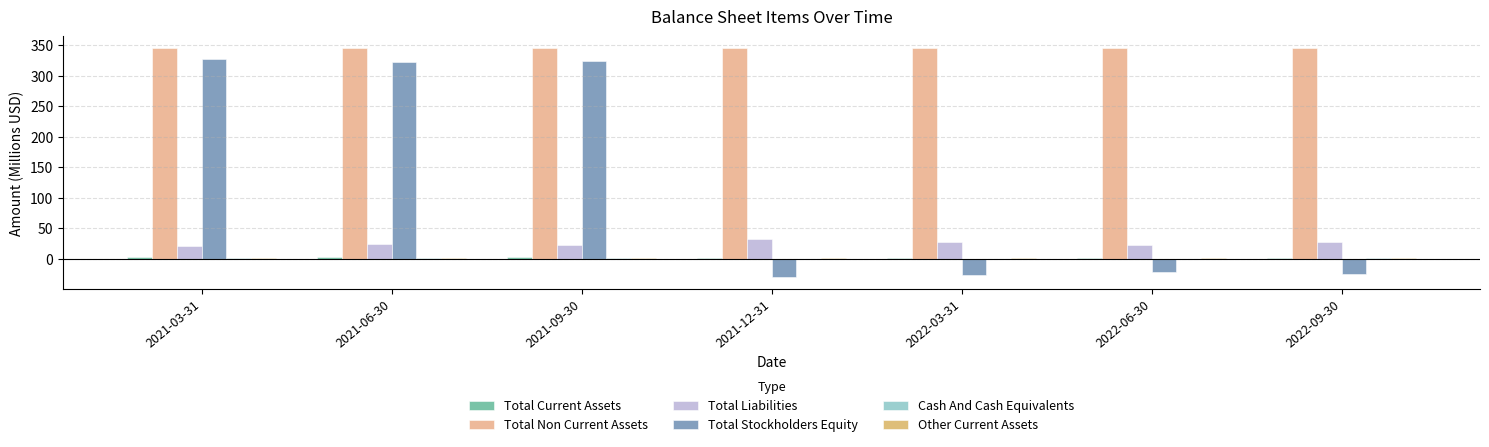

Between 2021-09-30 and 2022-09-30, which series saw the biggest shift?

Total Stockholders Equity